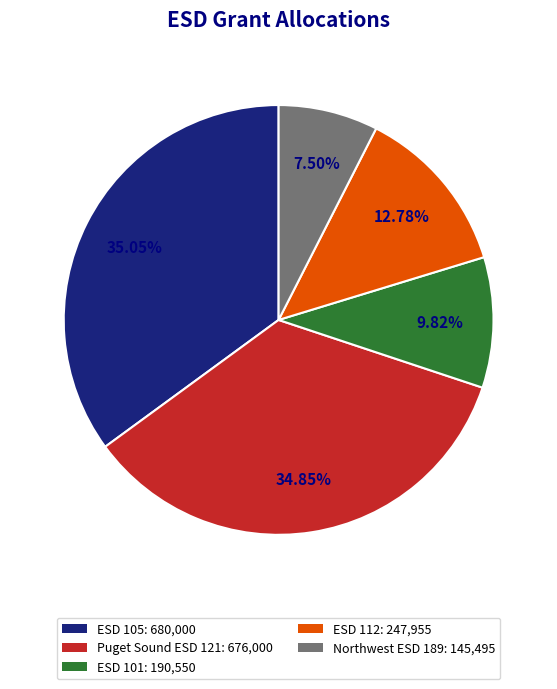

How many segments does this pie chart have?

5